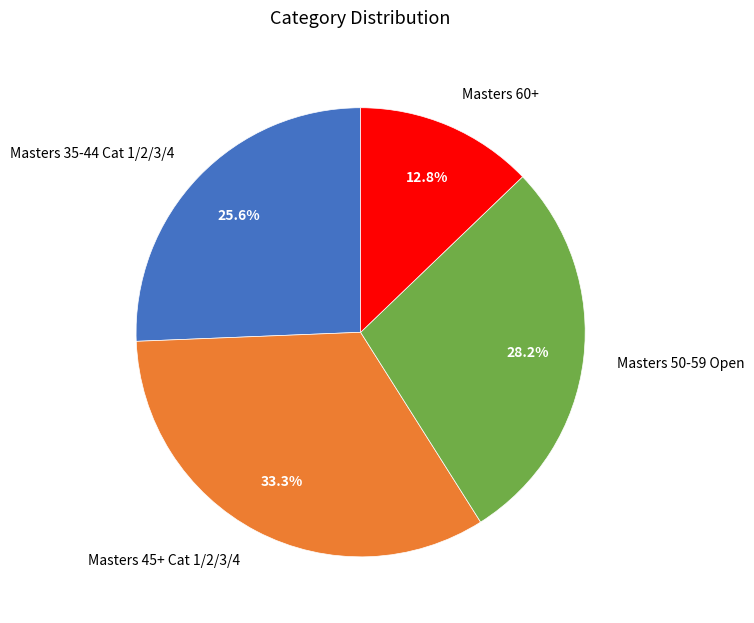

Is there any slice that represents more than half of the pie?

No